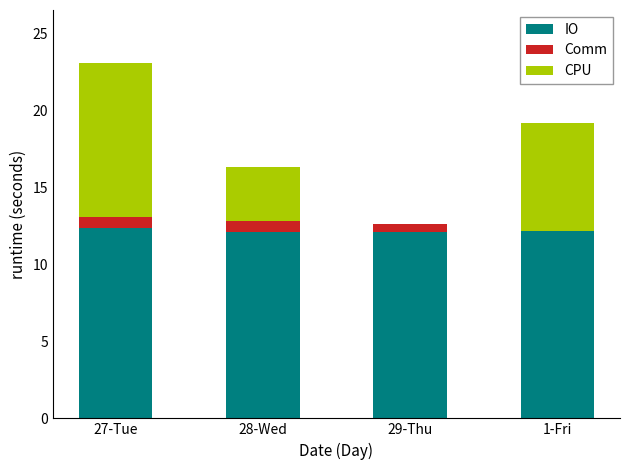

How many series are shown in this chart?

3